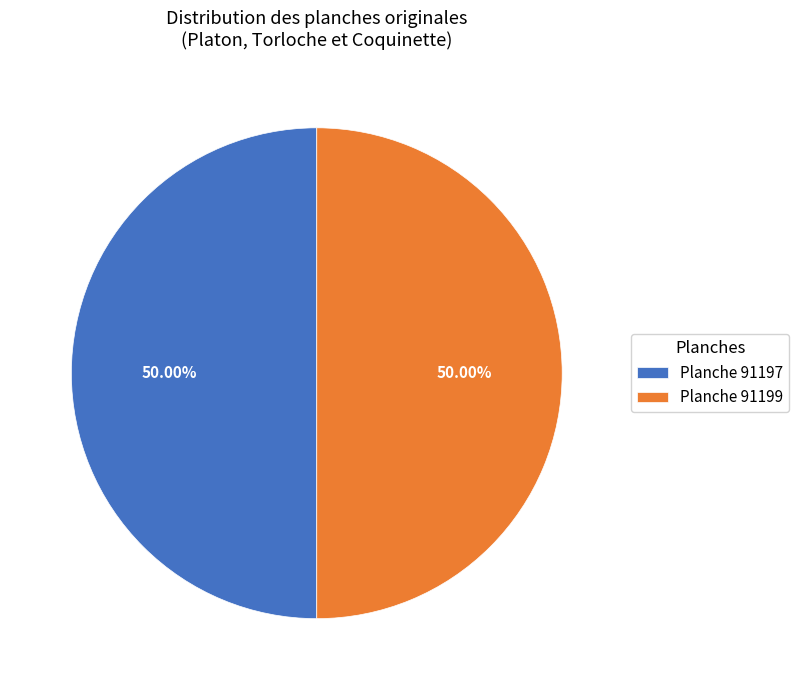

Count the number of slices in the pie.

2